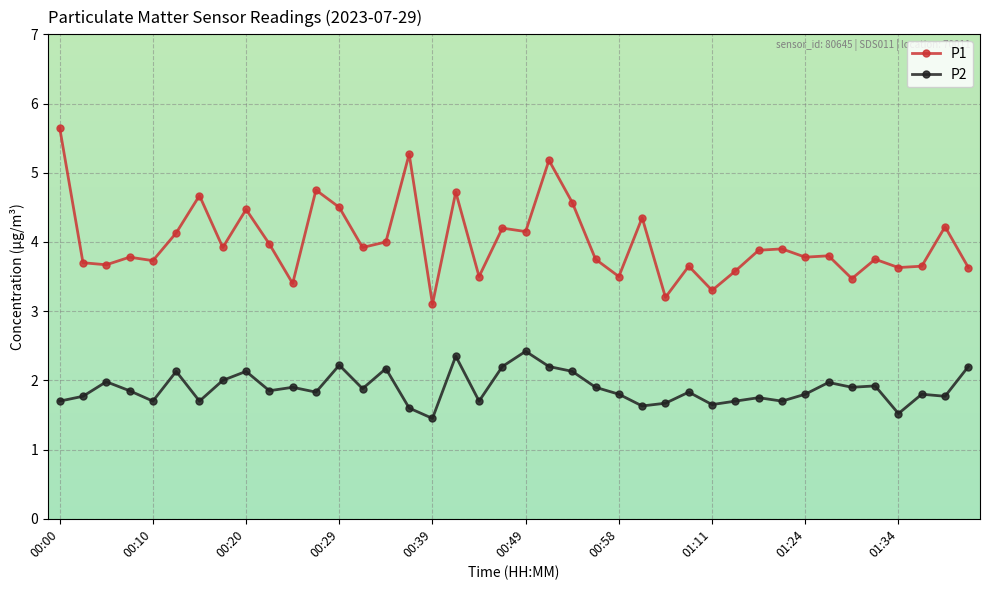

List the series in order of their peak value, lowest first.

P2, P1